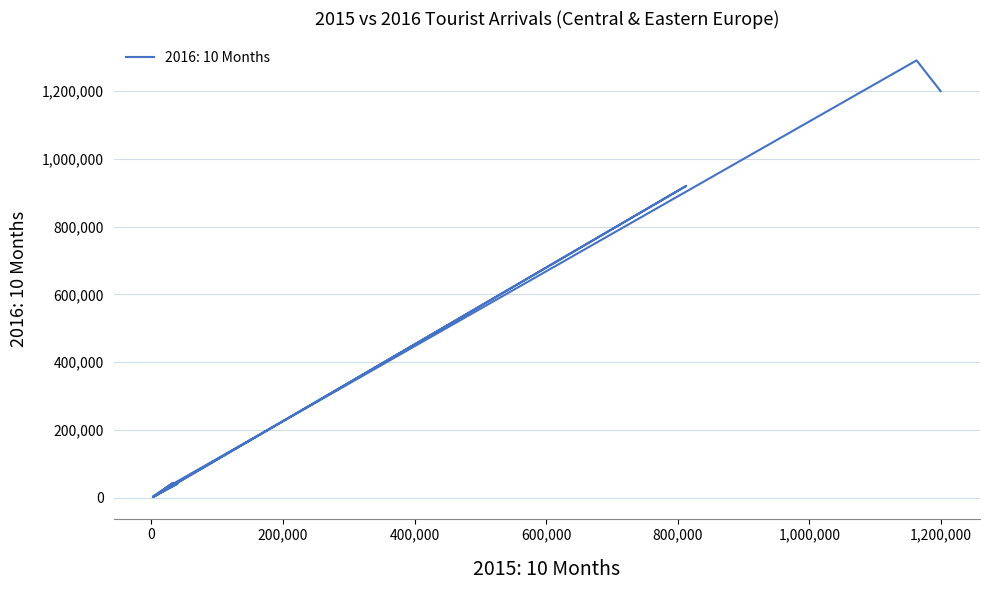

Is it true that the value at 15 is 5082?

False